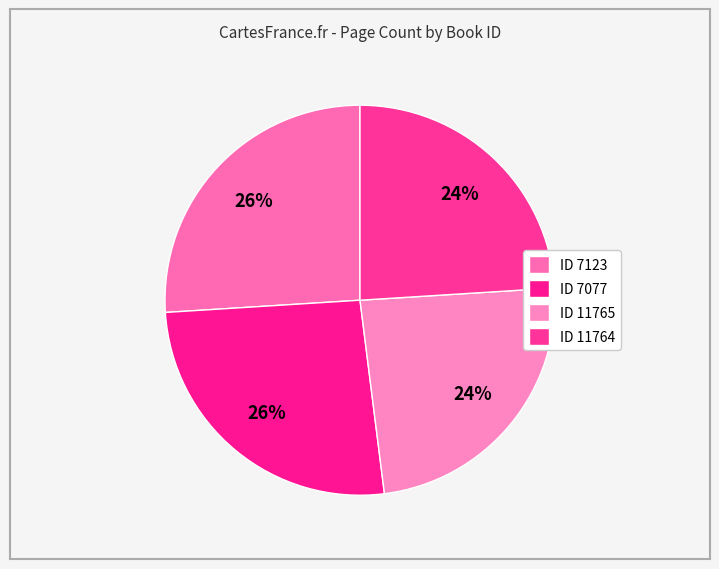

Rank the categories by value from highest to lowest.

7123, 7077, 11765, 11764